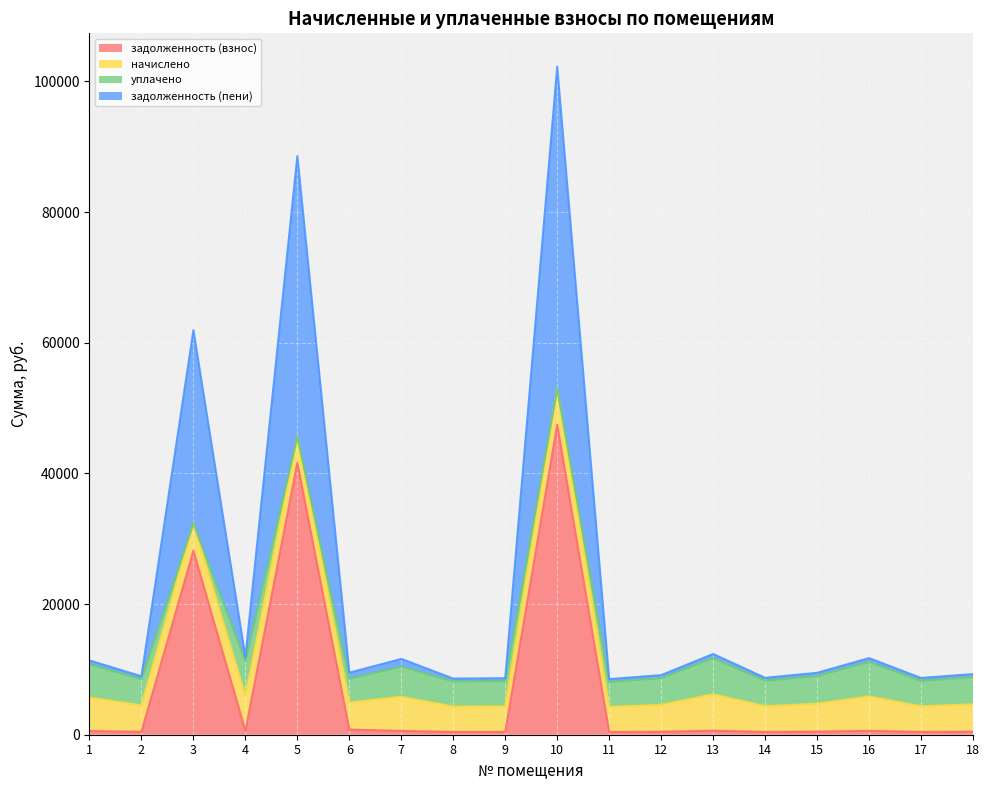

Which series changed the most between 4 and 15?

задолженность (пени)